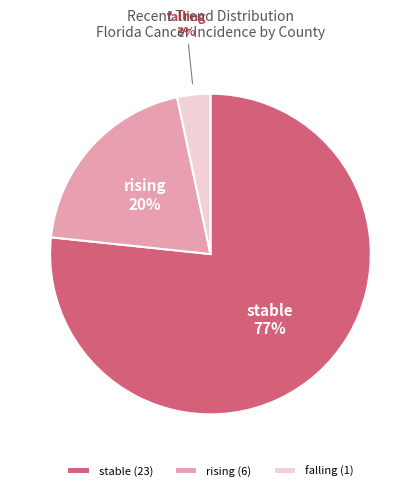

Combined, do rising and stable account for over 50%?

Yes